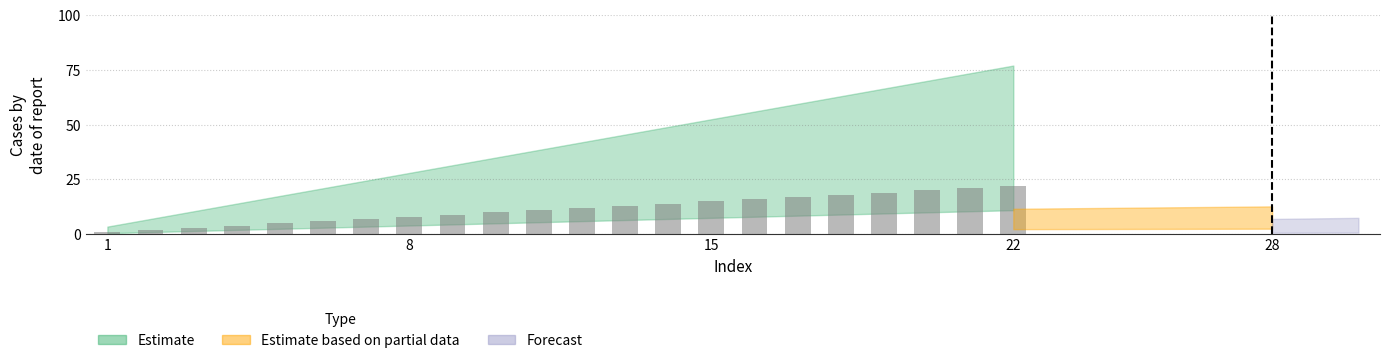

What is the maximum value shown in the chart?

22